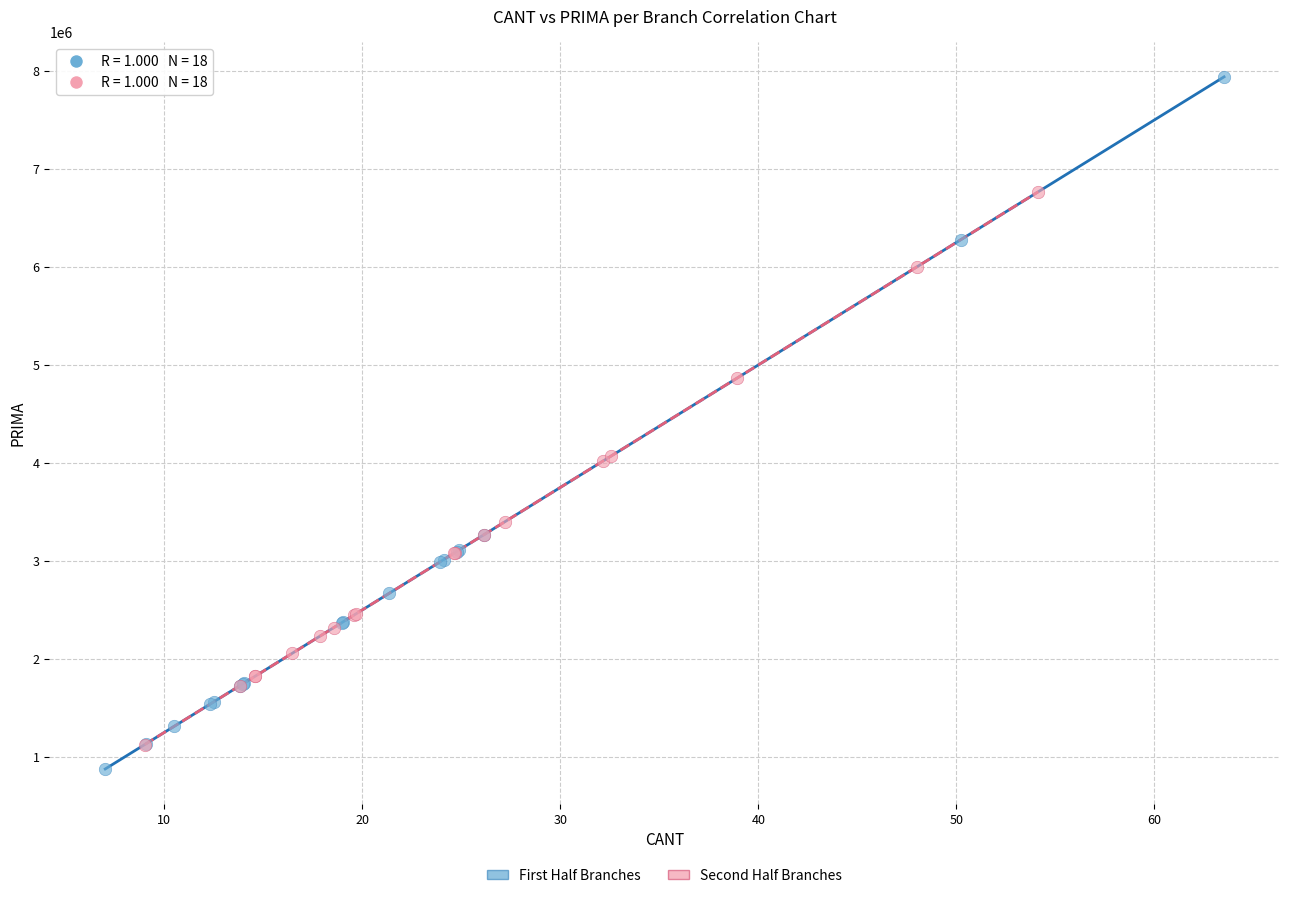

Which series has the widest spread of Y values?

First Half Branches